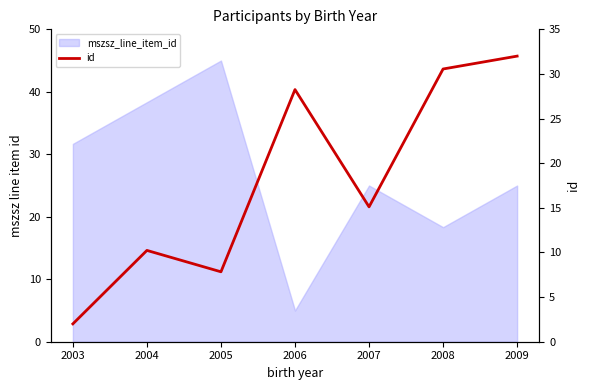

The value at 2008 is 52.9. True or false?

False